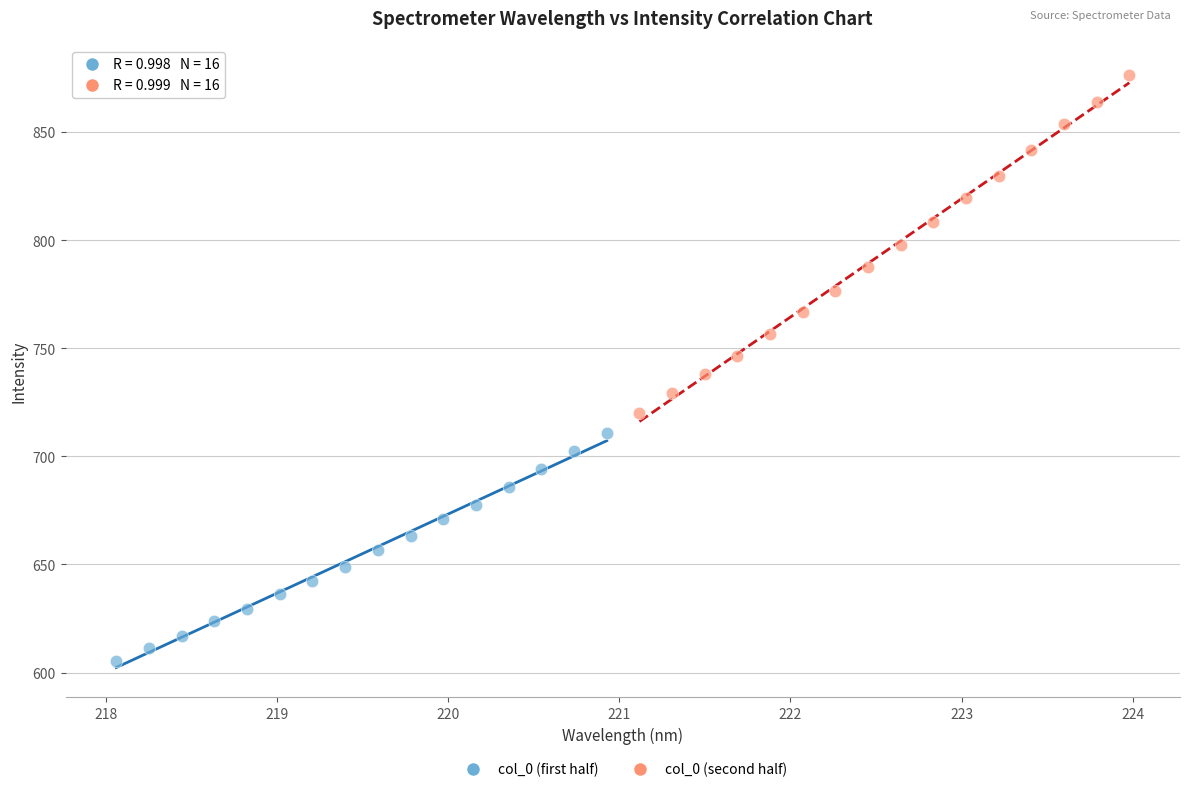

Which series reaches the minimum Y coordinate?

col_0 (first half)